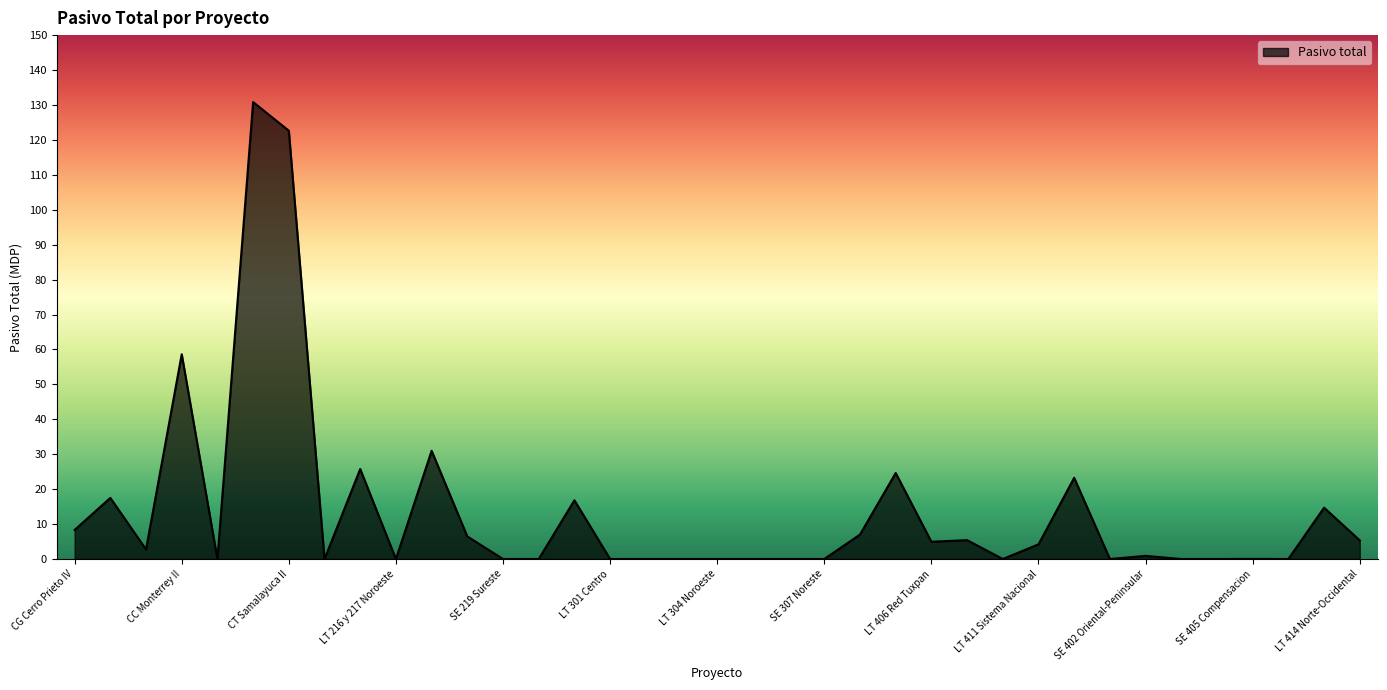

What is the greatest value displayed?

130.8